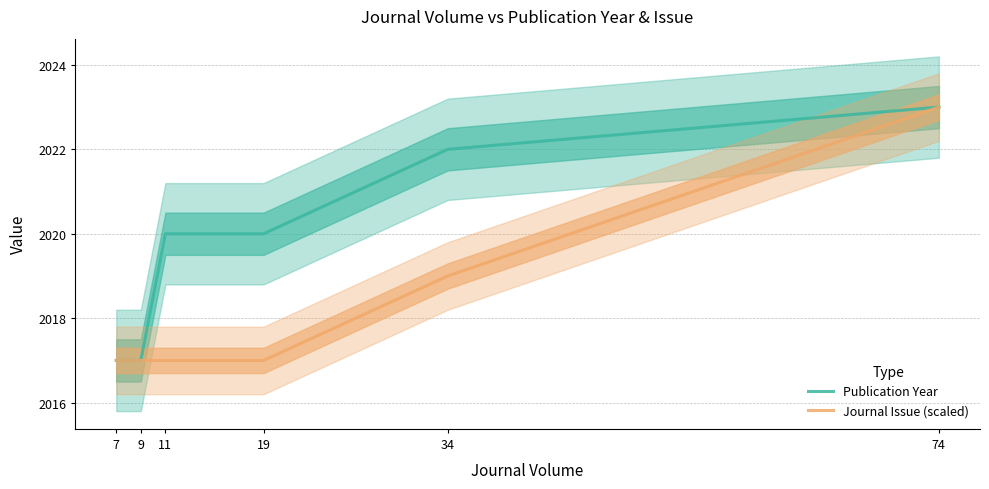

What is the total value across all series at 7?

4034